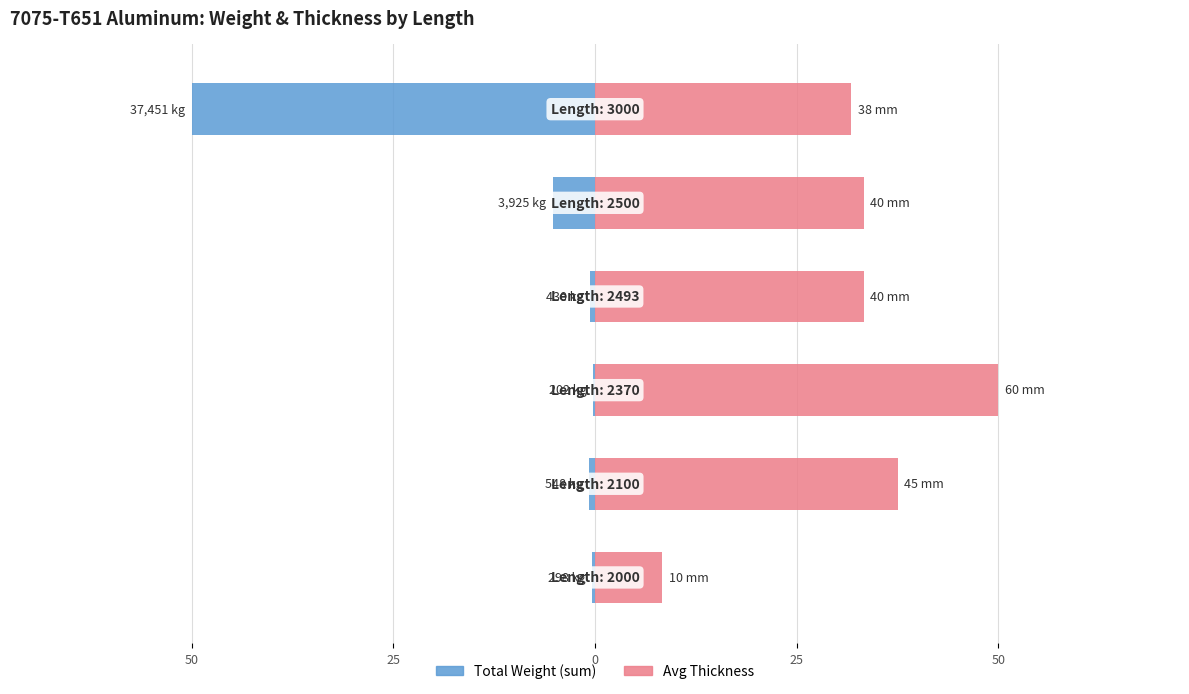

Reading left to right, list all the values displayed in this chart.

Total Weight (sum): -0.4	-0.7	-0.3	-0.6	-5.2	-50.0
Avg Thickness: 8.3	37.5	50.0	33.3	33.3	31.8